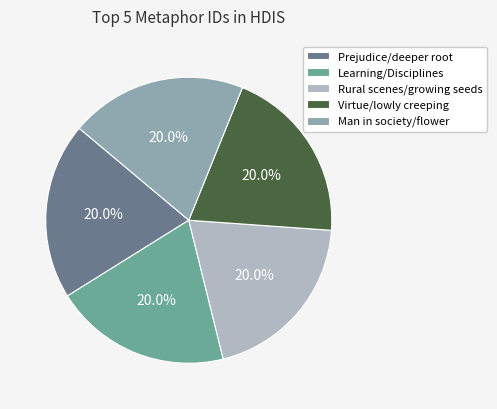

What is the ratio of the value at Man in society/flower to the value at Rural scenes/growing seeds?

1.0